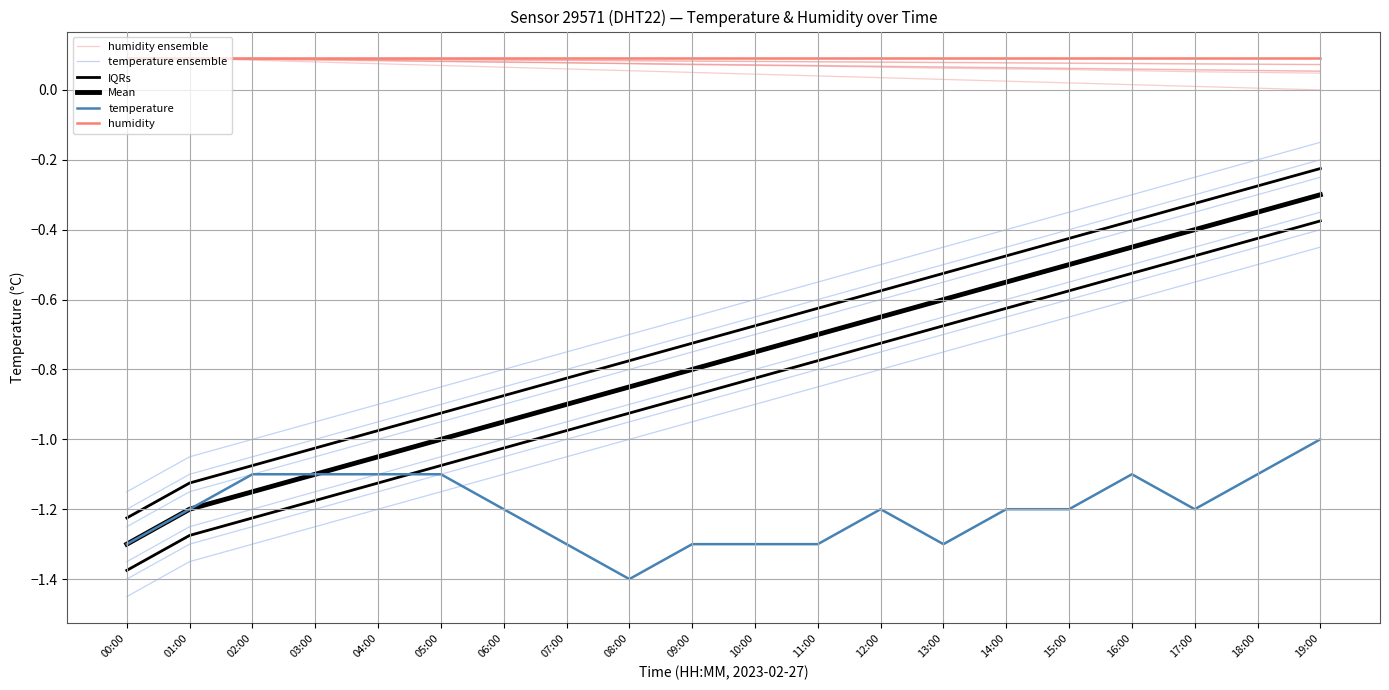

What is the value of the temperature ensemble point at the 14th from the left?

-0.6